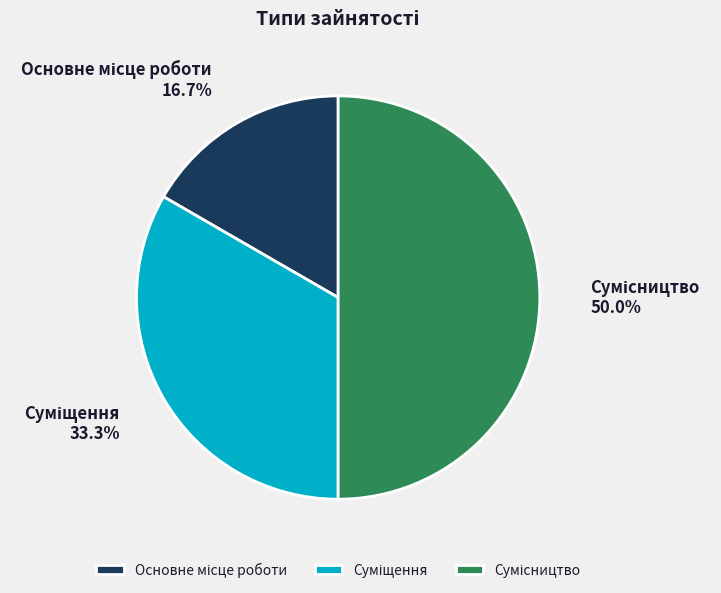

What percentage is the Сумісництво slice, to the nearest percent?

50%